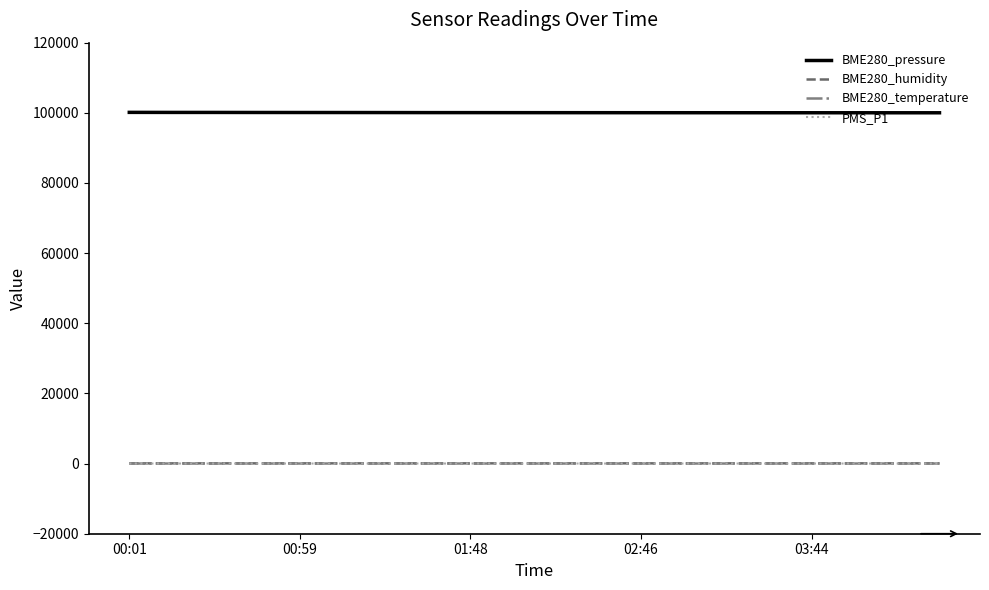

Which series has the largest total across all categories?

BME280_pressure